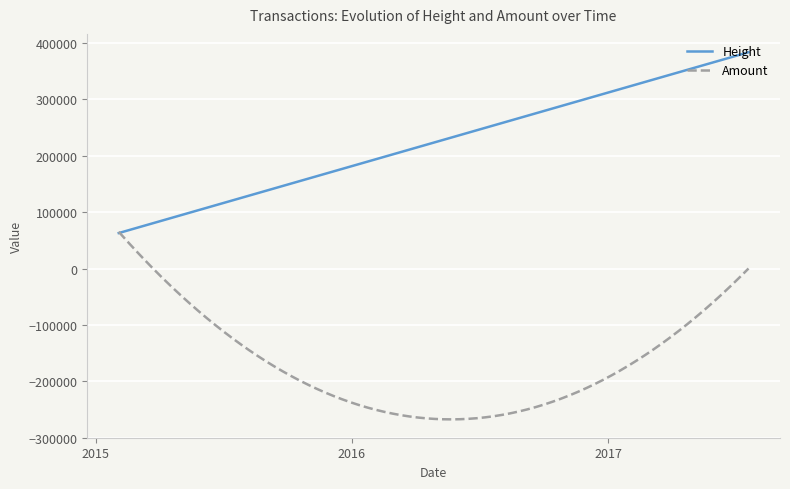

What are all the series names shown in the legend?

Height, Amount